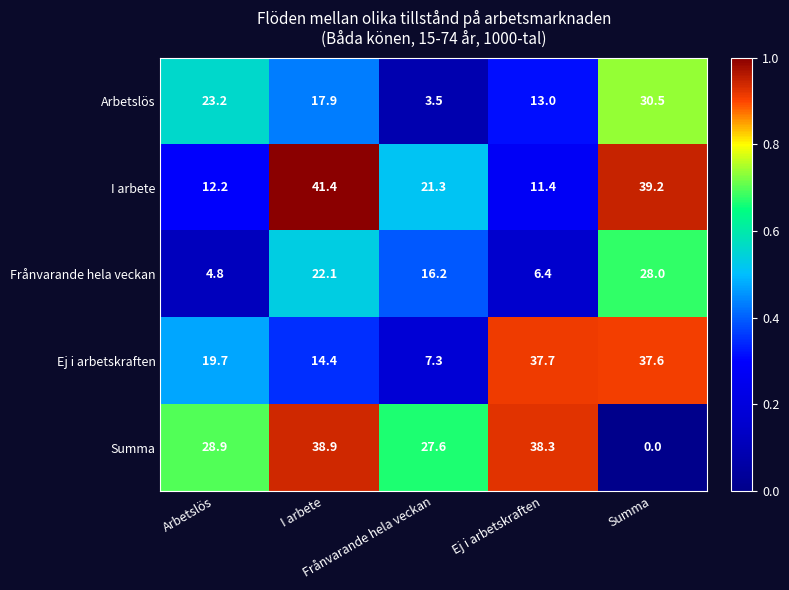

Which series has the largest range (max minus min)?

Summa